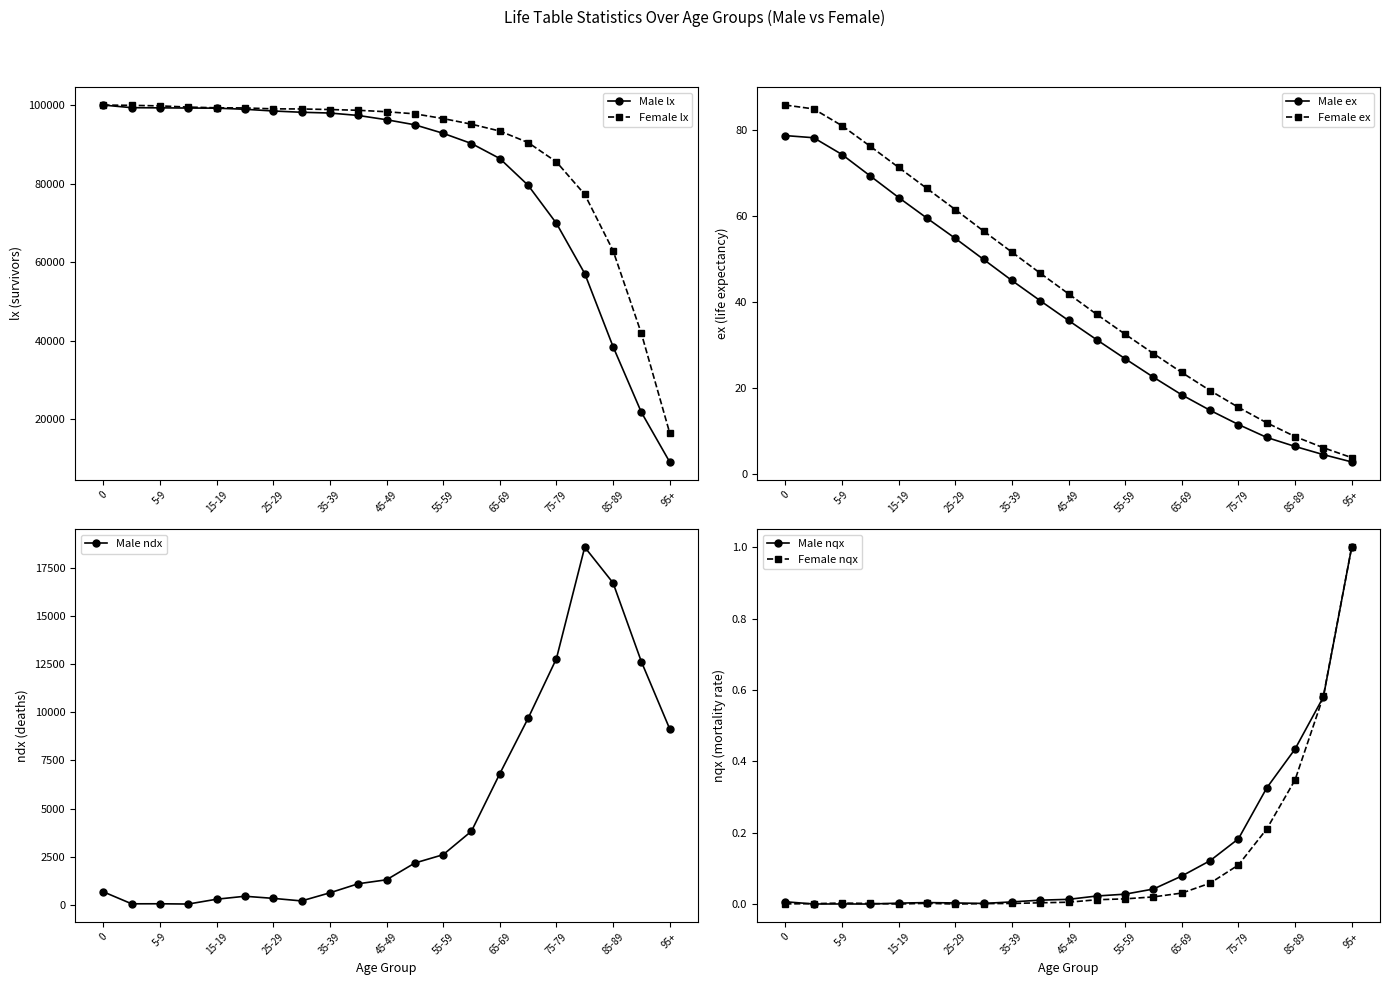

True or false: lx_male has more than 2 points higher than both neighbors.

False